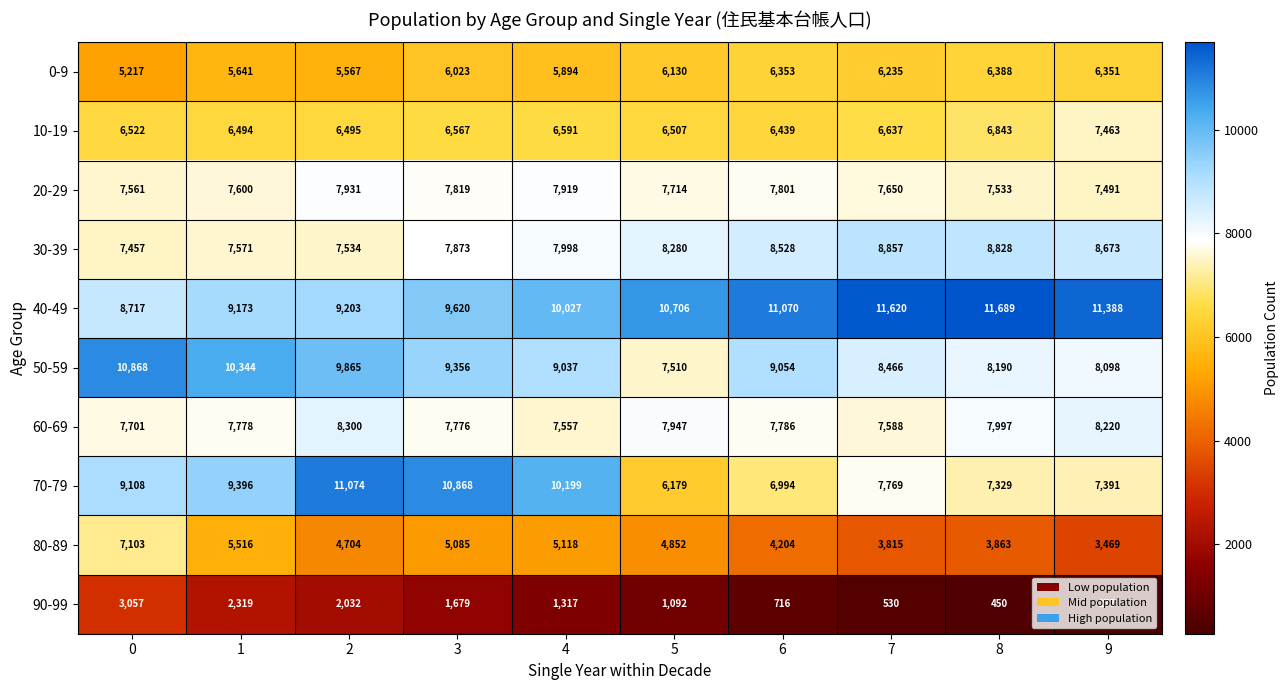

Which series has the largest total across all categories?

40-49